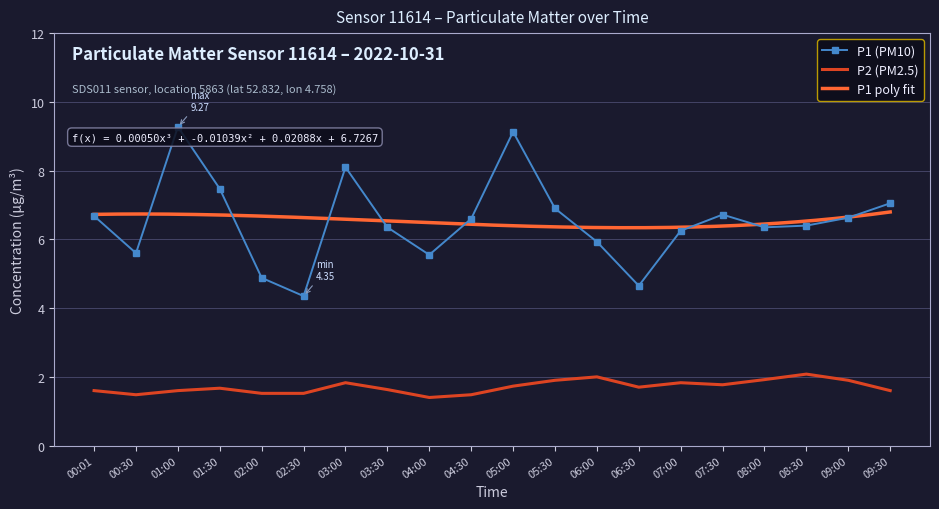

What is the difference between the second highest and second lowest values in the P2 series?

0.5